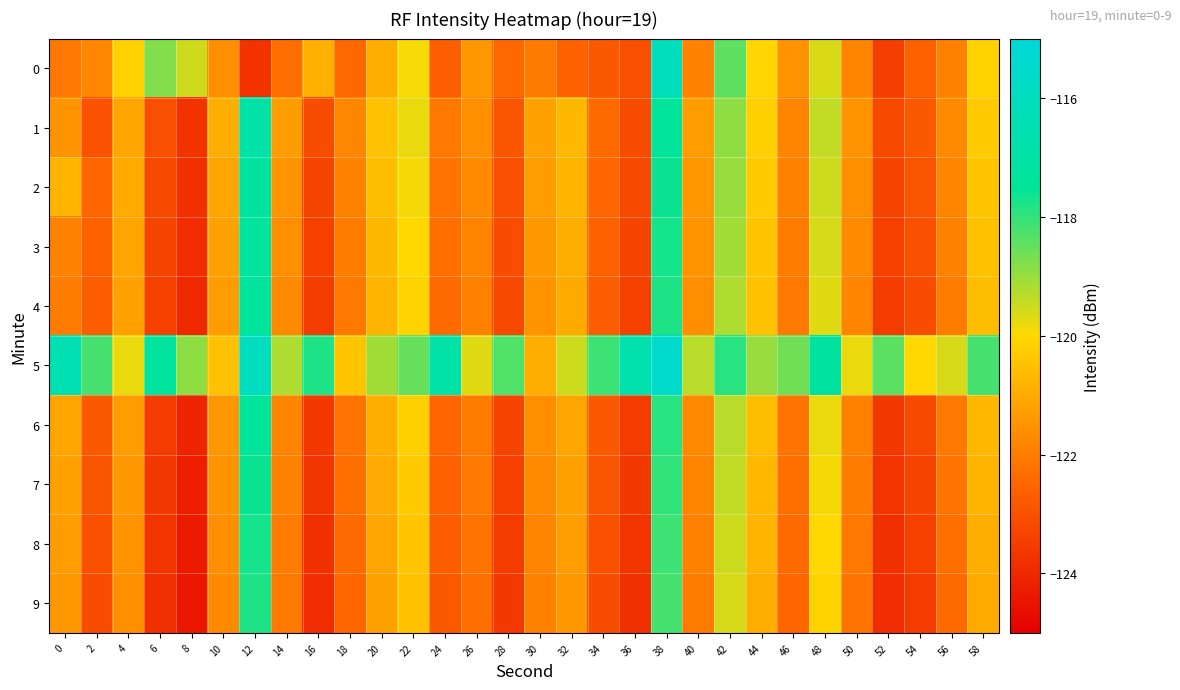

What is the spread (max minus min) of values at 10?

1.2